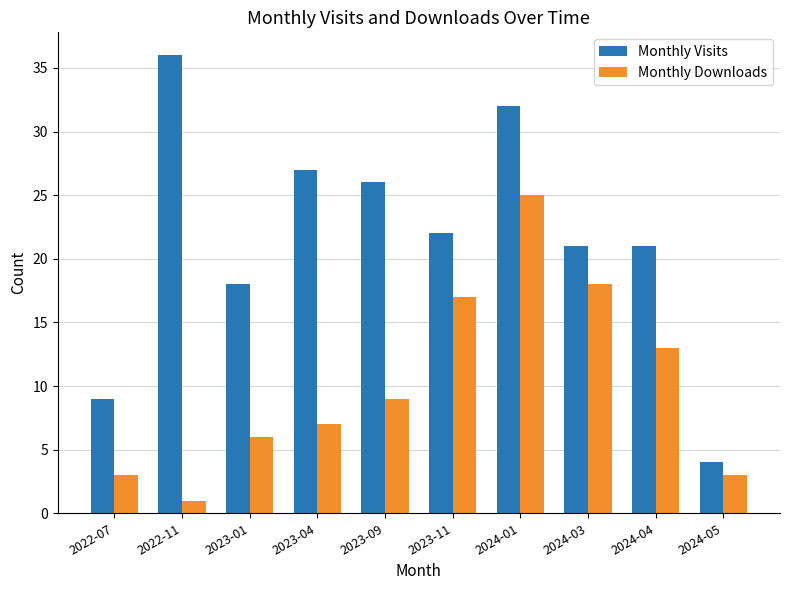

At 2023-04, list the series in order from largest to smallest.

Monthly Visits, Monthly Downloads